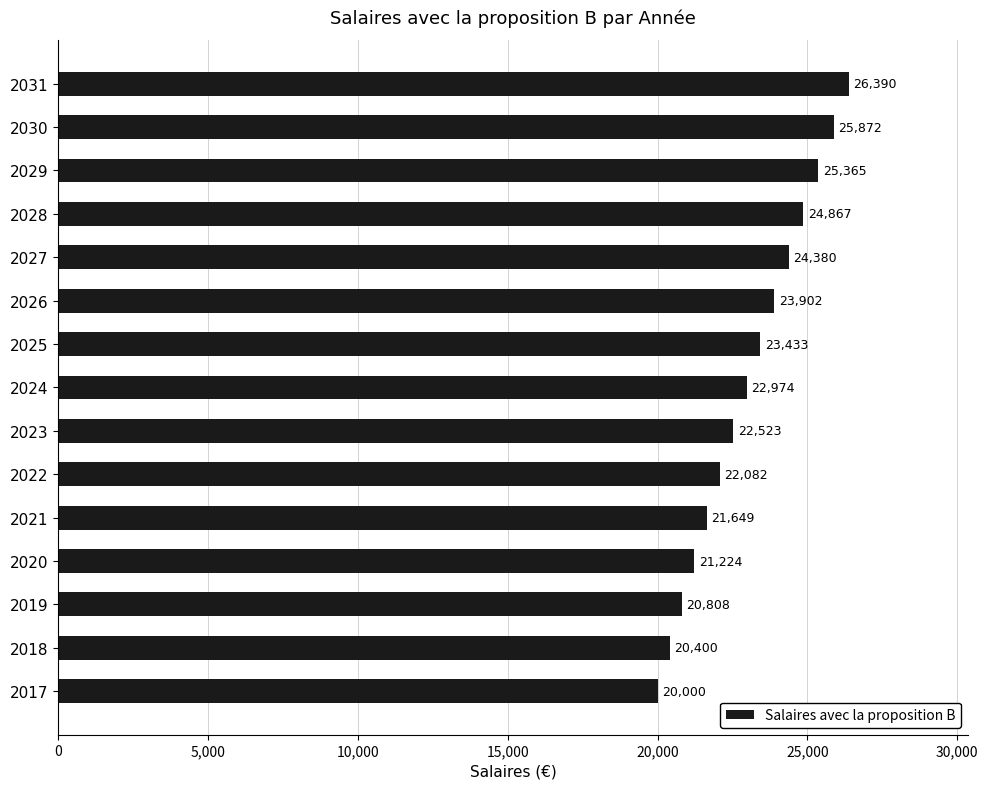

What value does the data have at 2030?

25872